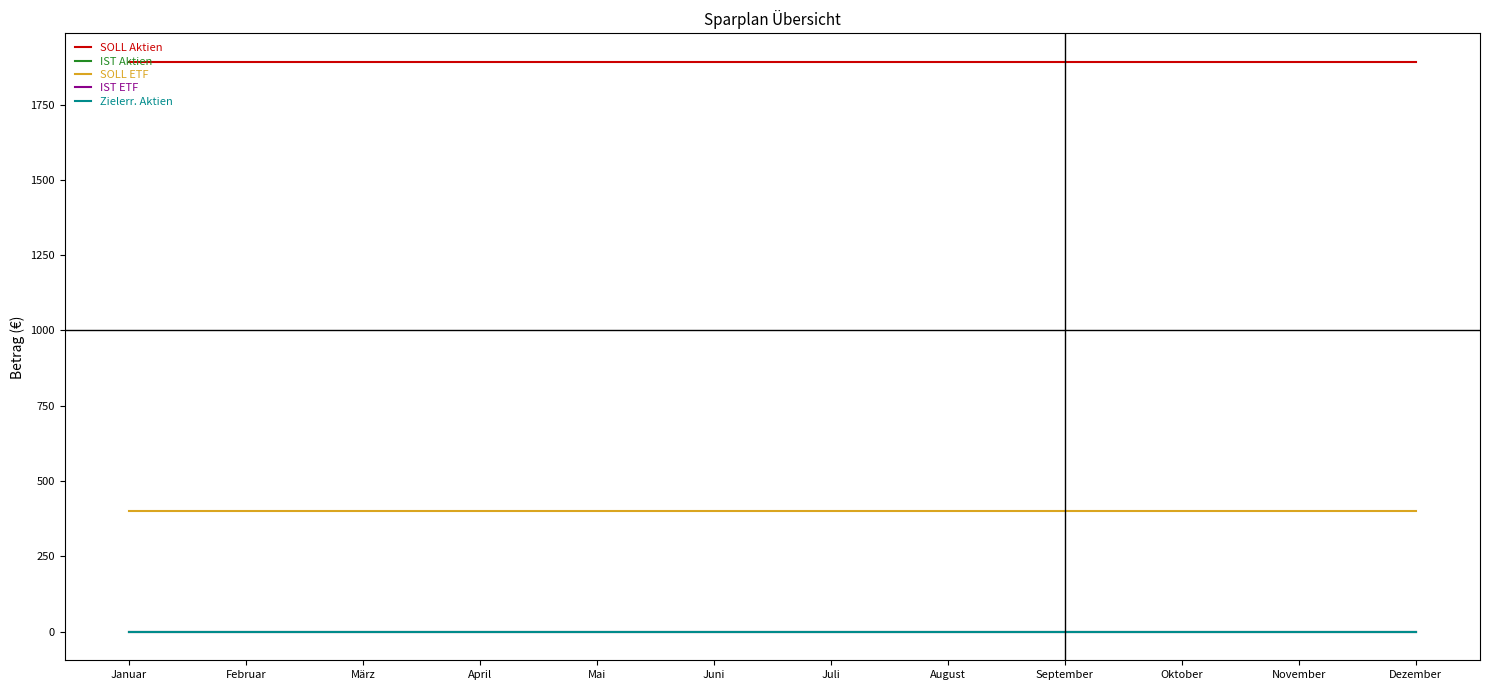

At which category is the sum across all series the highest?

Januar